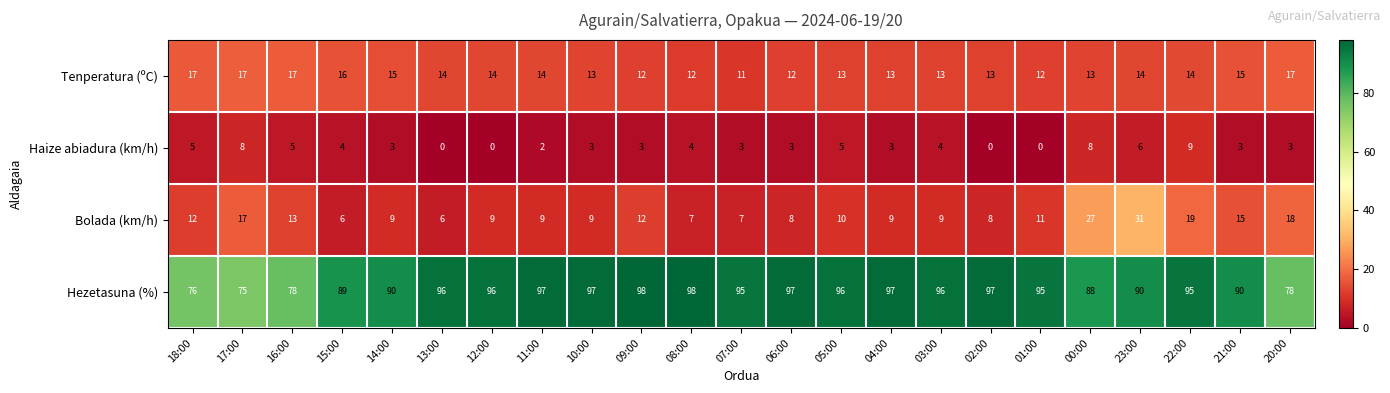

What is the sum of the Tenperatura (ºC) values at 20:00 and 22:00?

31